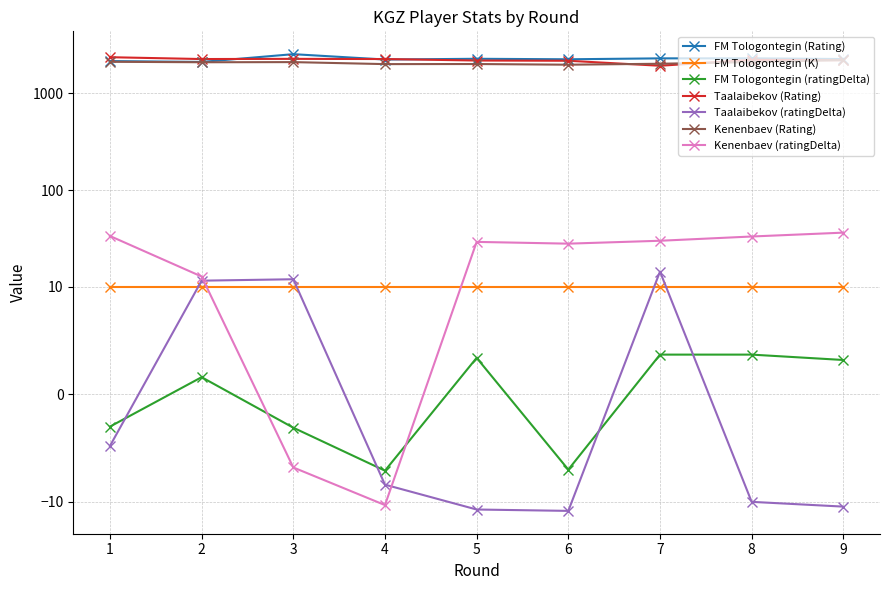

True or false: Taalaibekov (Rating) and Kenenbaev (ratingDelta) cross at least once.

False